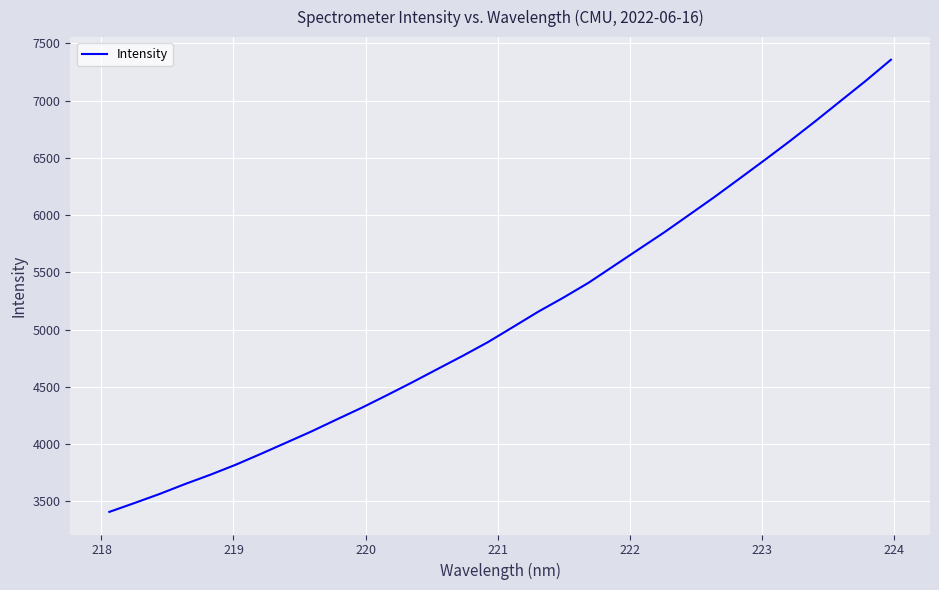

What is the smallest value displayed?

3406.8